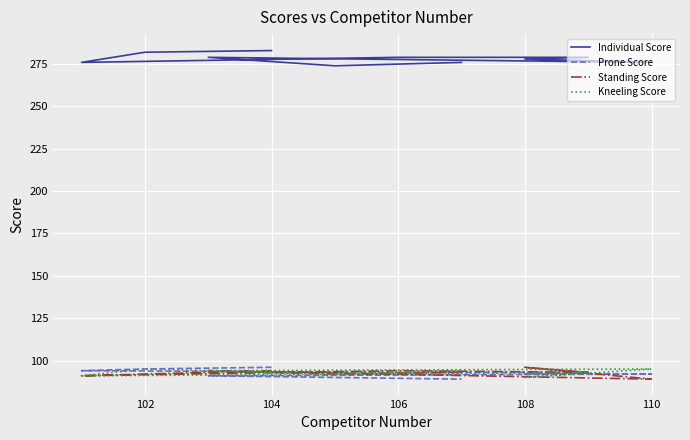

Where is Individual Score nearest to the value 278?

108